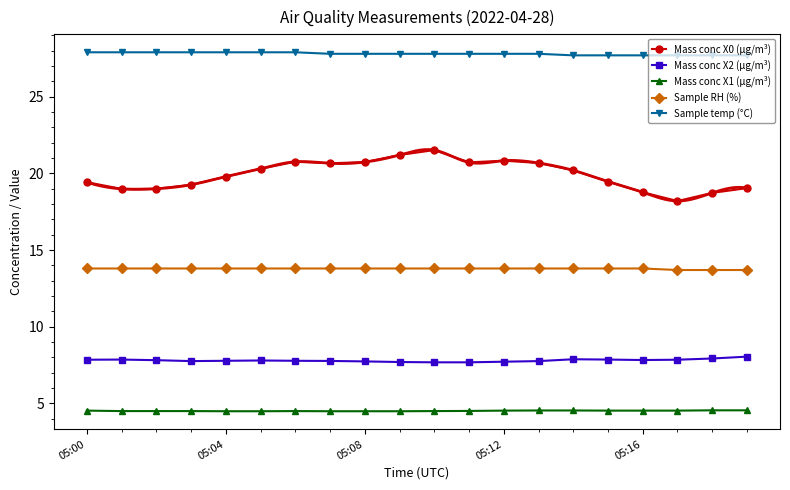

What is the greatest value displayed?

27.9